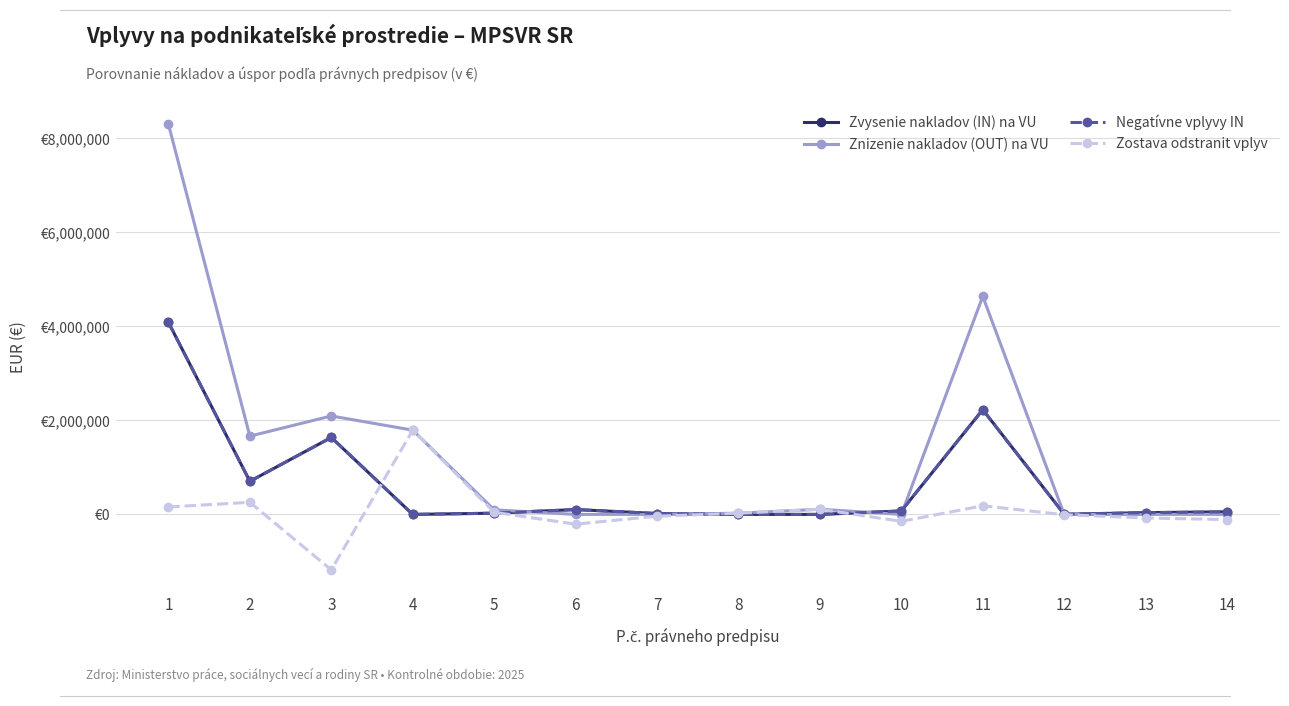

At how many categories does at least one series exceed 3910034?

2